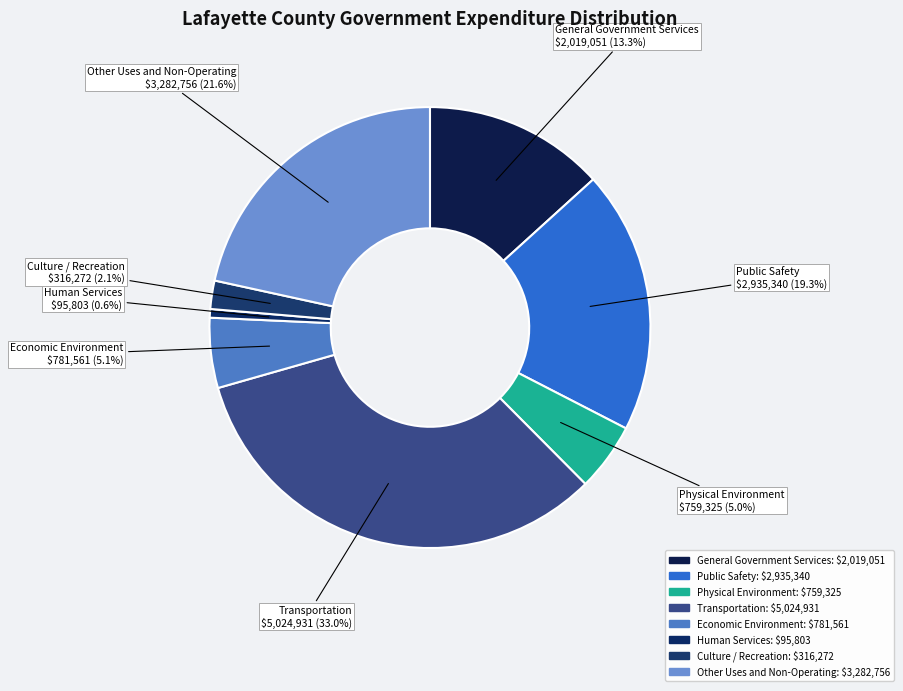

To the nearest percent, what portion does Economic Environment represent?

5%